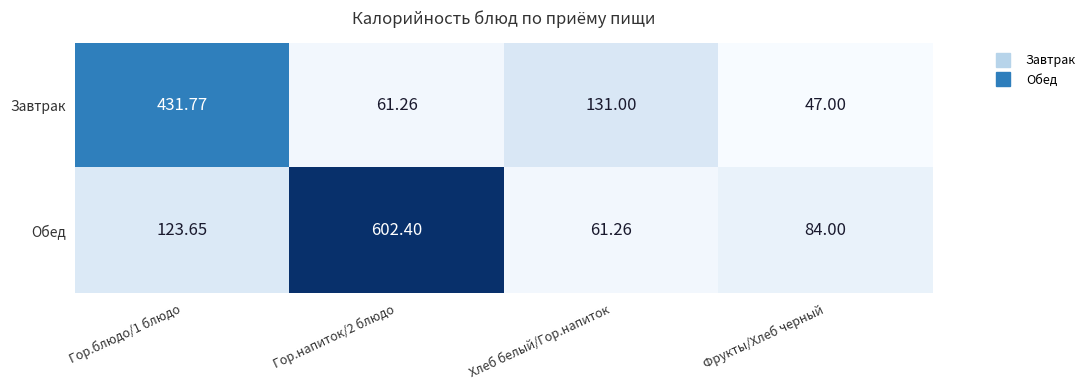

List the series in order of their peak value, highest first.

Обед, Завтрак